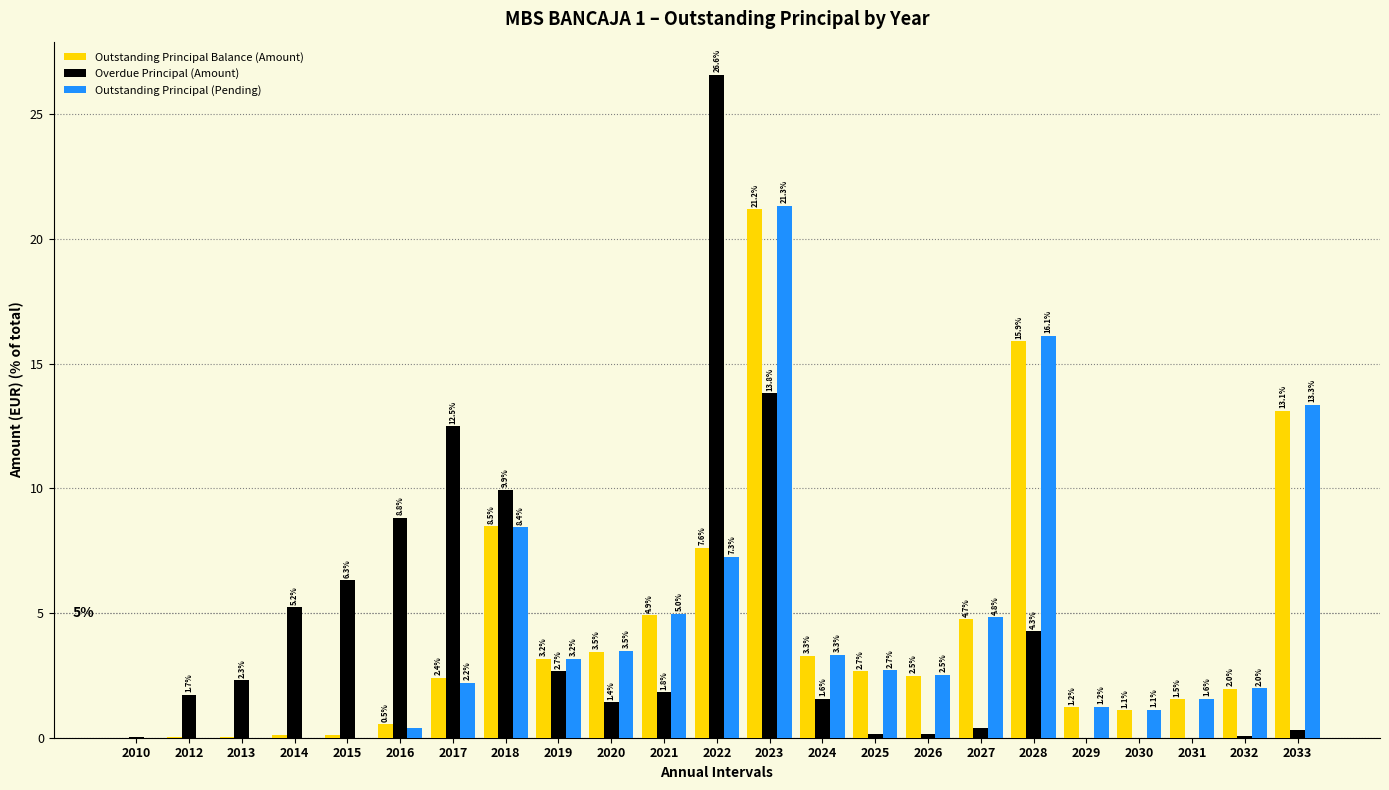

At which label does Outstanding Principal Balance (Amount) first exceed 2?

2017